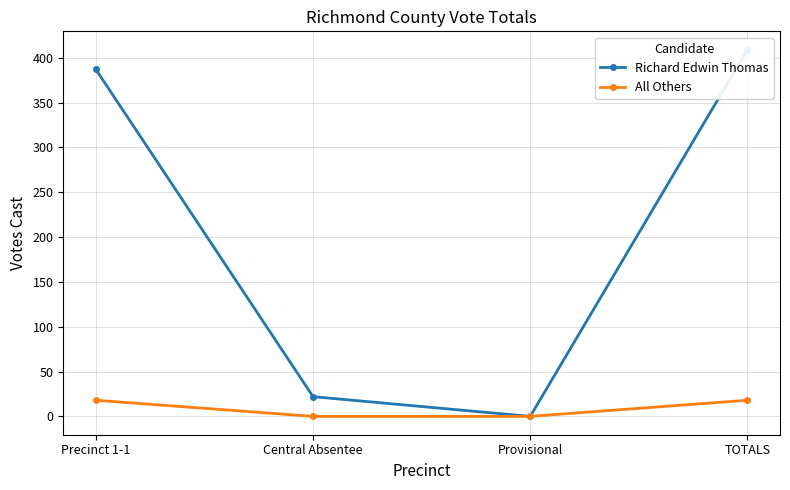

Reading right to left, extract all data points from this chart.

Richard Edwin Thomas: 409	0	22	387
All Others: 18	0	0	18